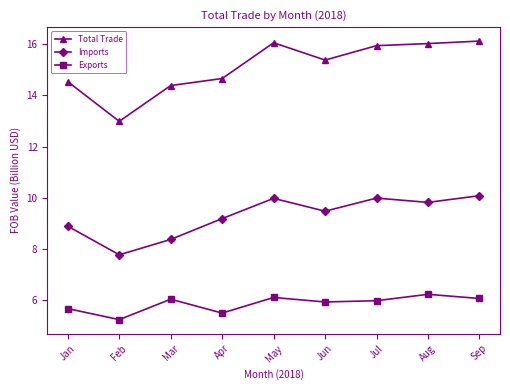

What value does the Imports series have at Jun?

9.5